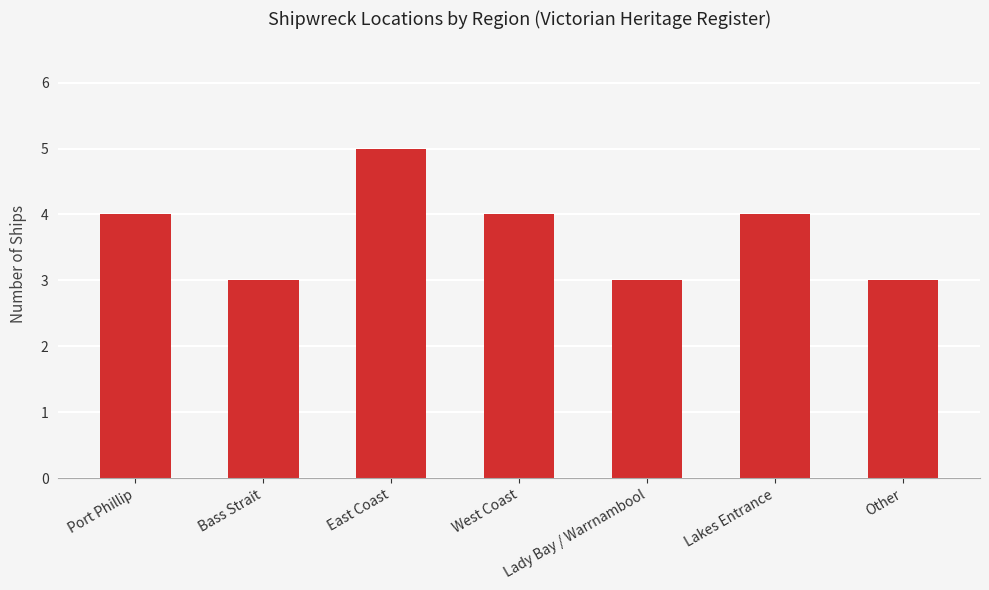

Does the chart contain any negative values?

No